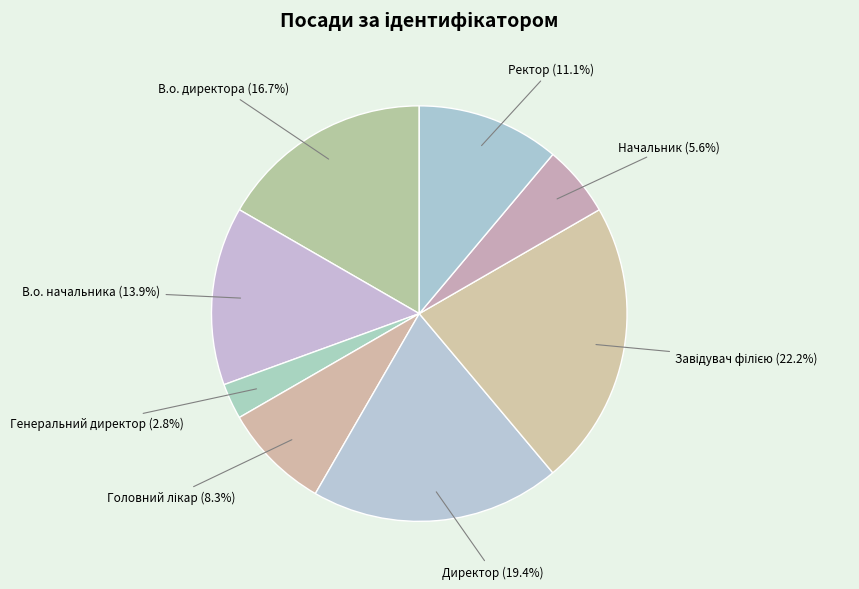

How many slices are in this pie chart?

8